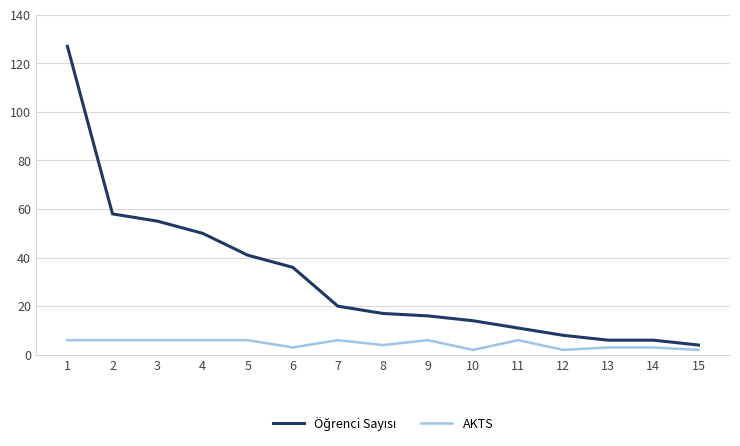

True or false: AKTS has a value of 3 at 6.

True